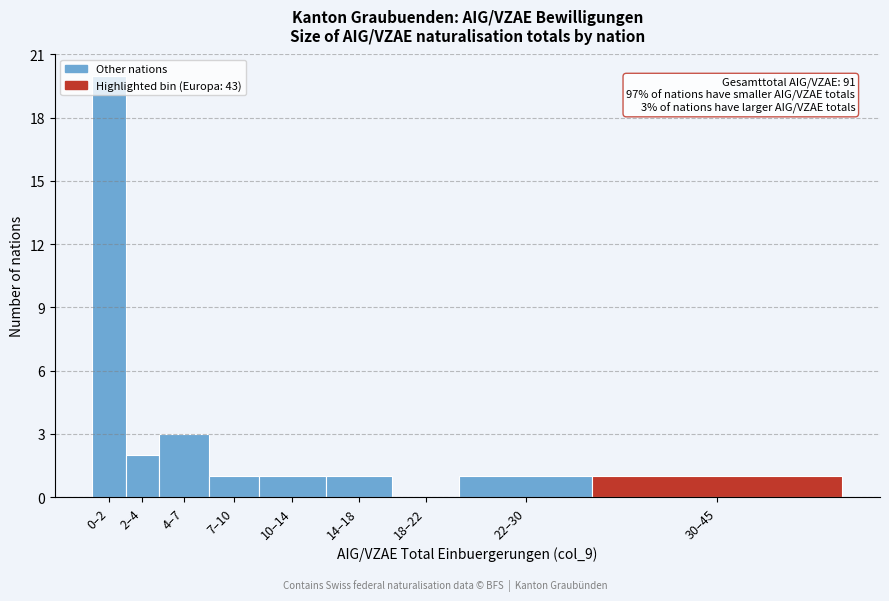

Is it true that the value at 18–22 is -12?

False